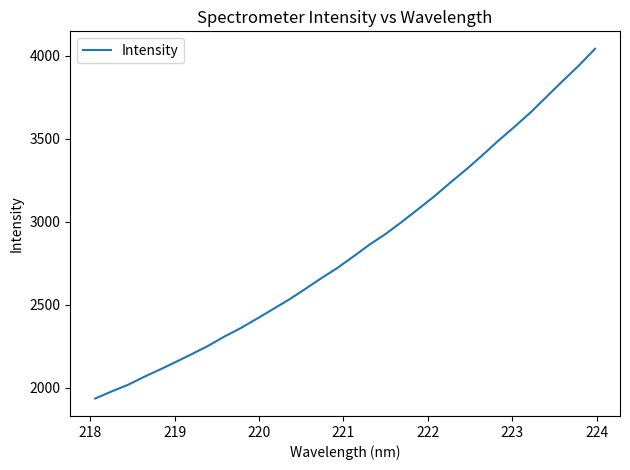

What is the difference between the maximum and minimum values?

2107.7